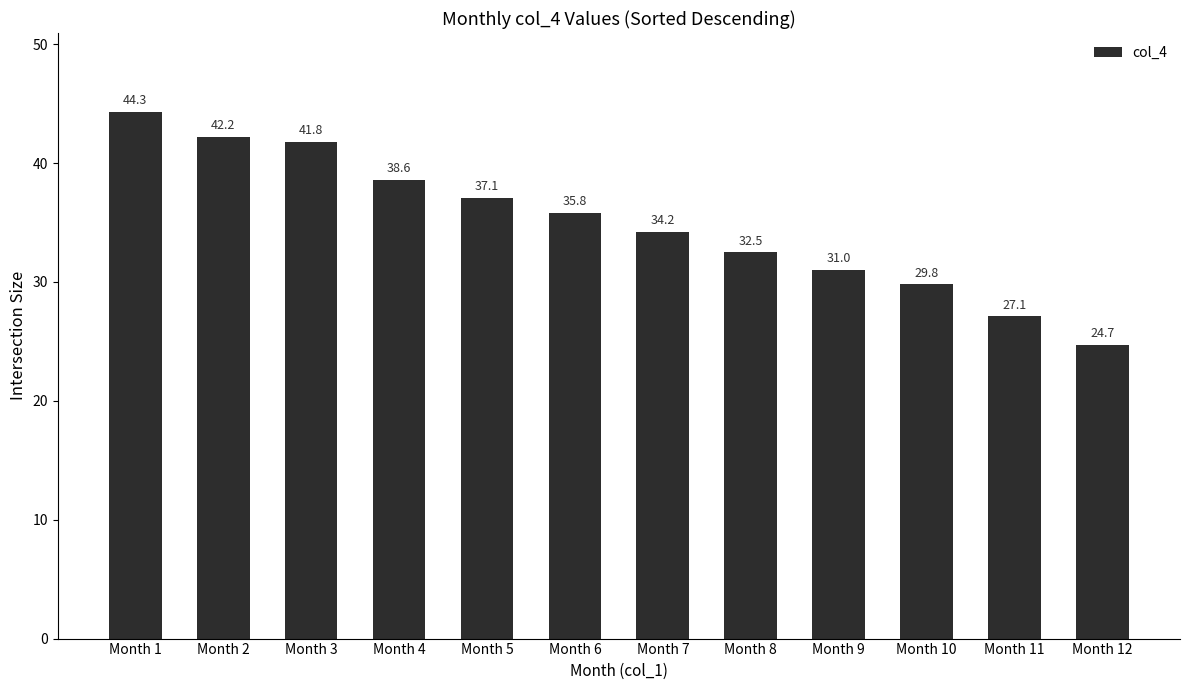

Rank the categories by value from highest to lowest.

Month 1, Month 2, Month 3, Month 4, Month 5, Month 6, Month 7, Month 8, Month 9, Month 10, Month 11, Month 12